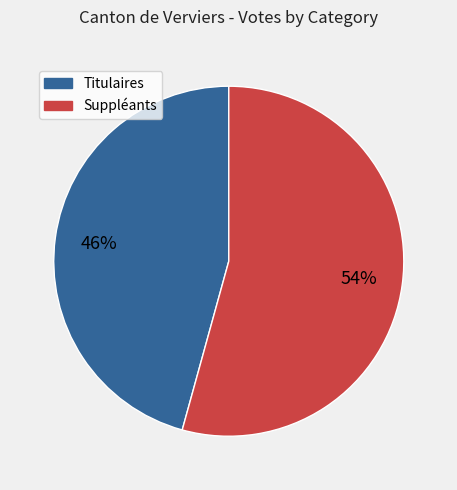

To the nearest percent, what is the average slice percentage?

50%